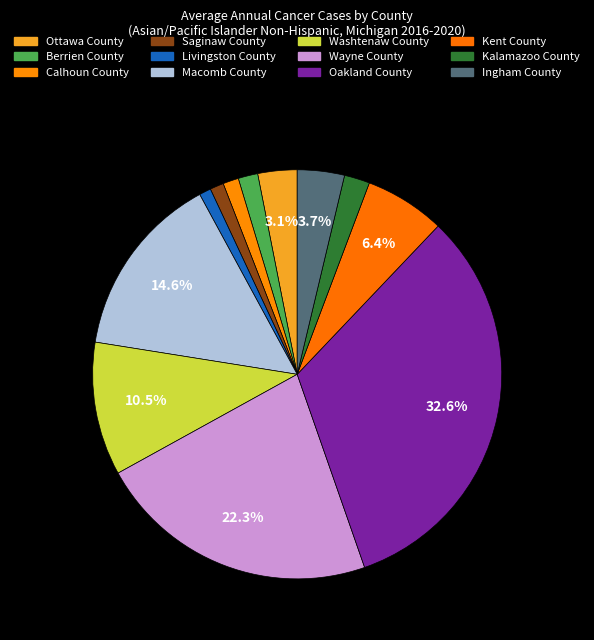

Does any single category account for the majority?

No